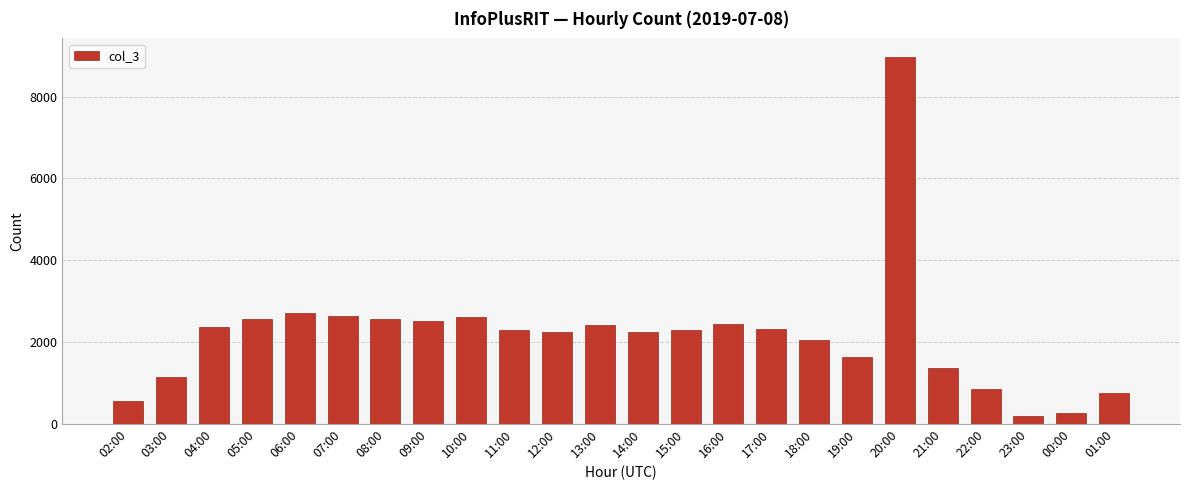

What is the label of the 4th bar from the right?

22:00